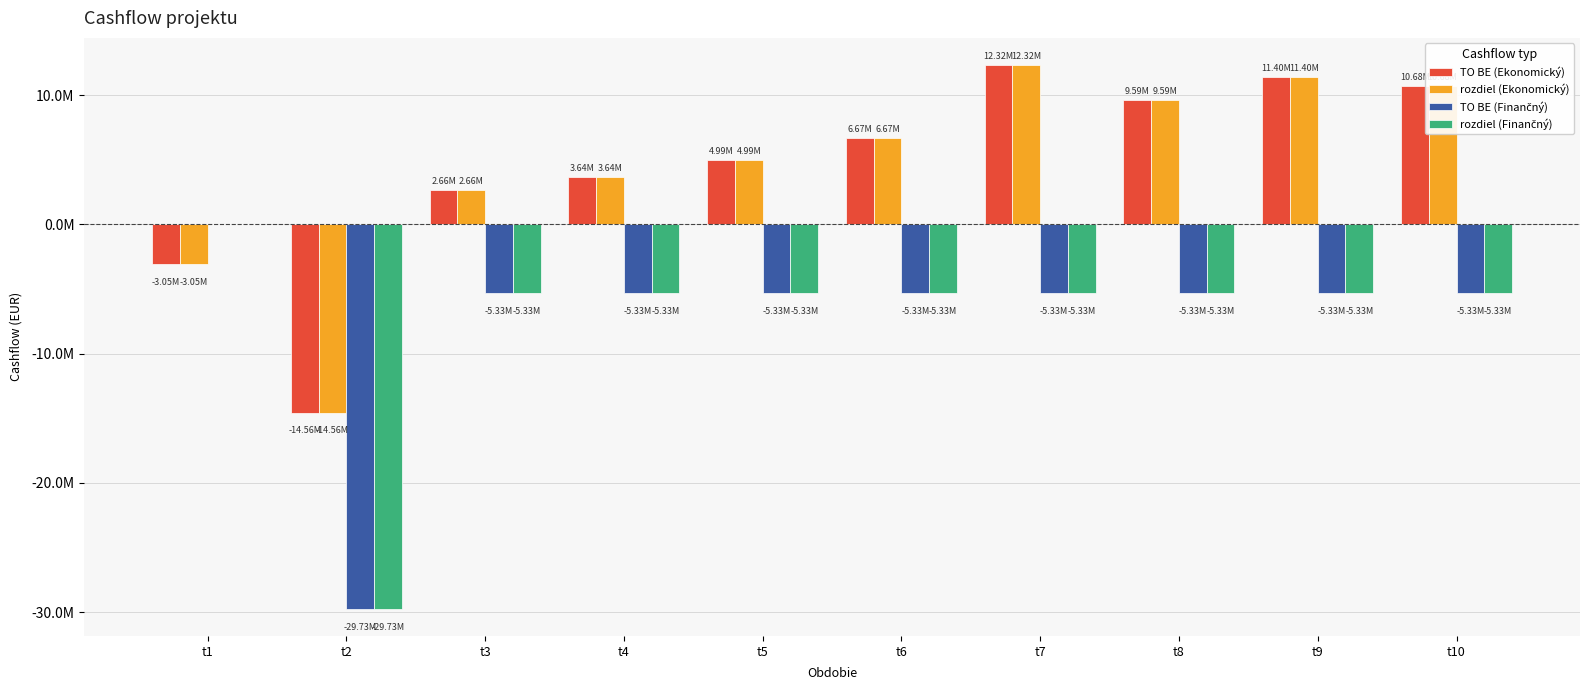

Rank the categories by TO BE (Finančný) value from lowest to highest.

t2, t3, t4, t5, t6, t7, t8, t9, t10, t1